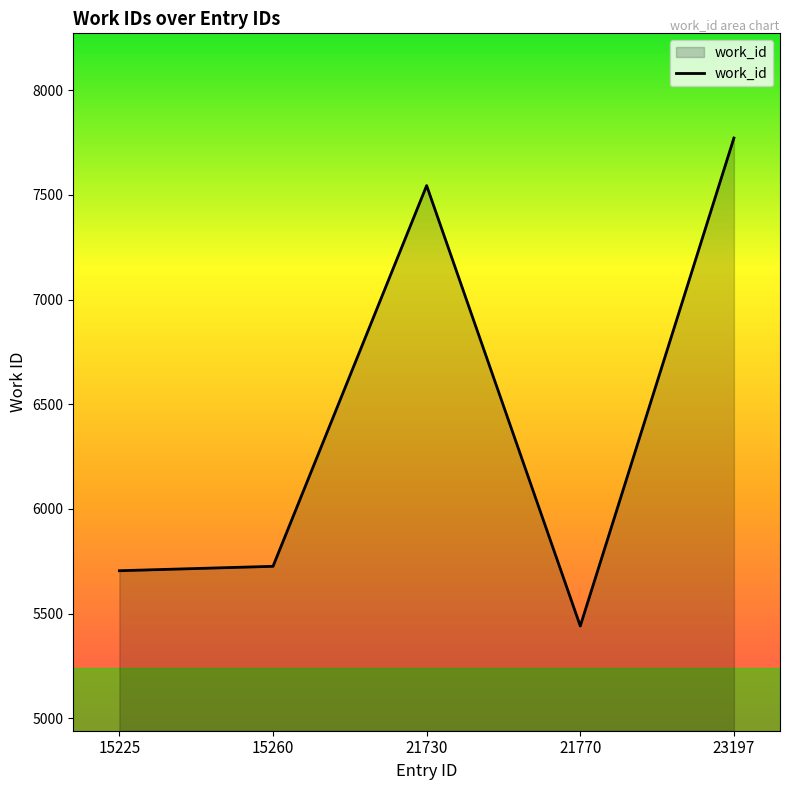

Is it true that the value at 21730 is 3343?

False